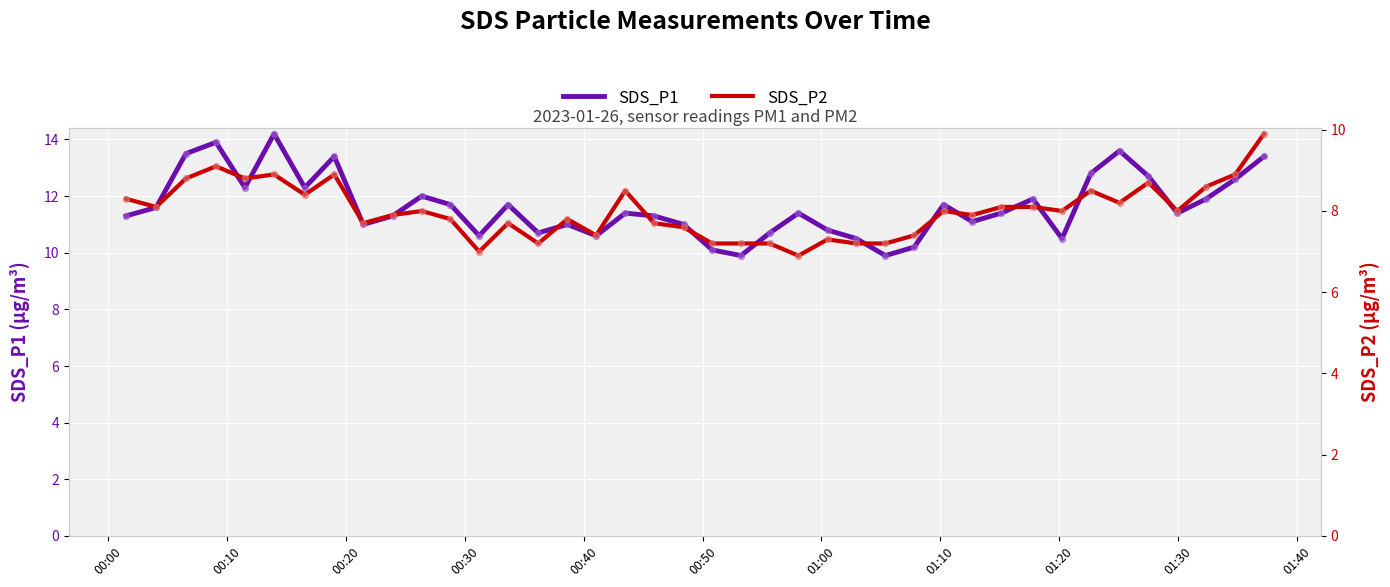

Which series has the largest total across all categories?

SDS_P1